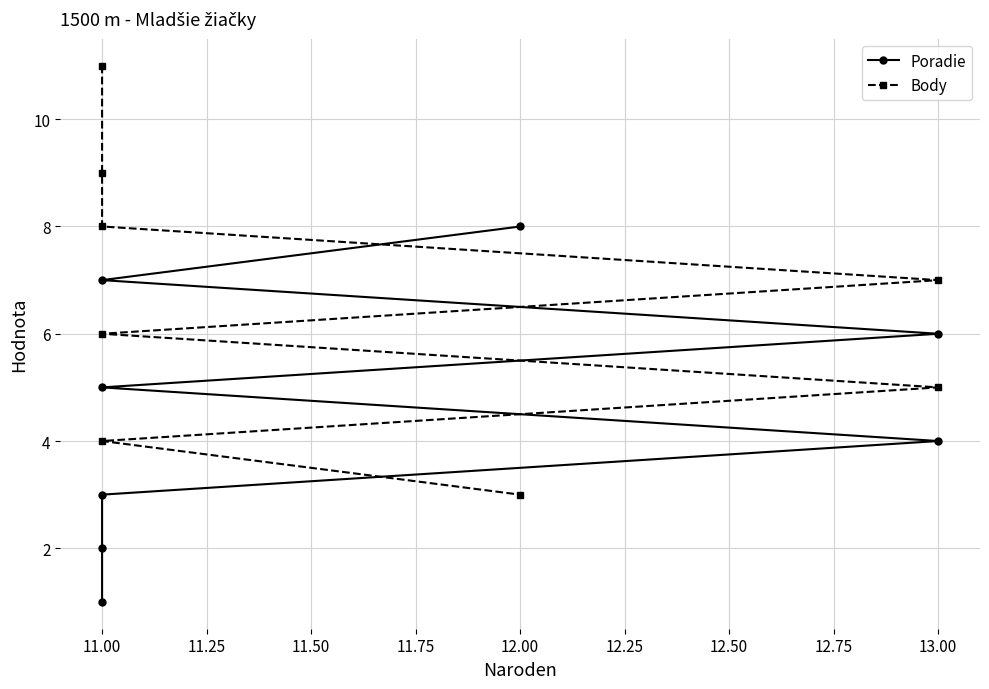

True or false: Poradie has more than 0 points higher than both neighbors.

False